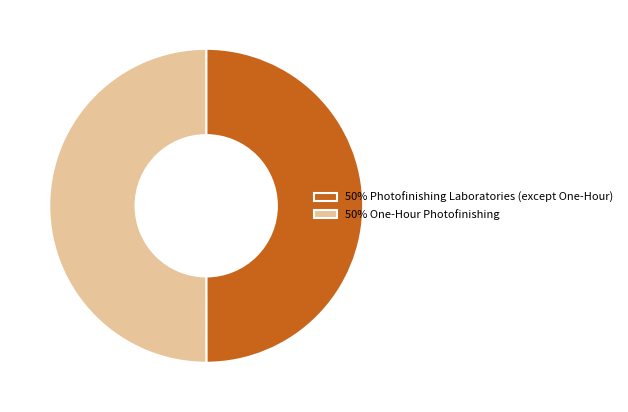

Is the sum of 50% Photofinishing Laboratories (except One-Hour) and 50% One-Hour Photofinishing greater than half?

Yes